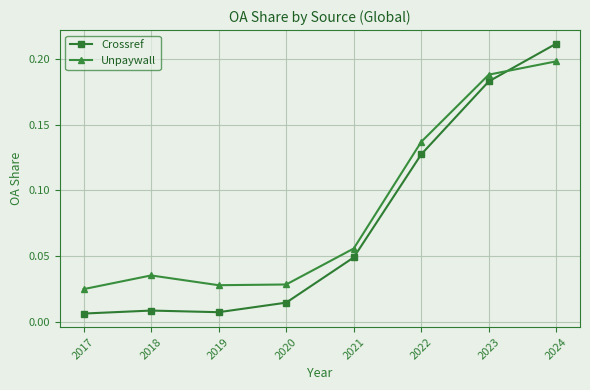

List the series in order of their overall mean, highest first.

Unpaywall, Crossref